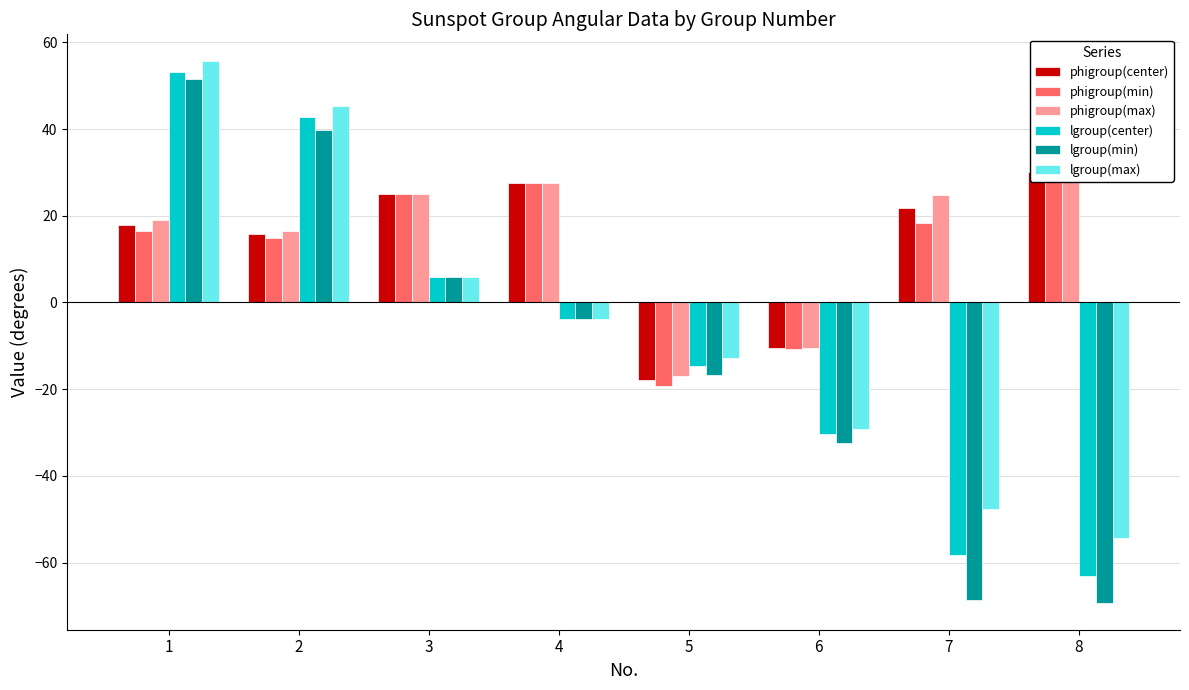

How many distinct data groups are displayed?

6